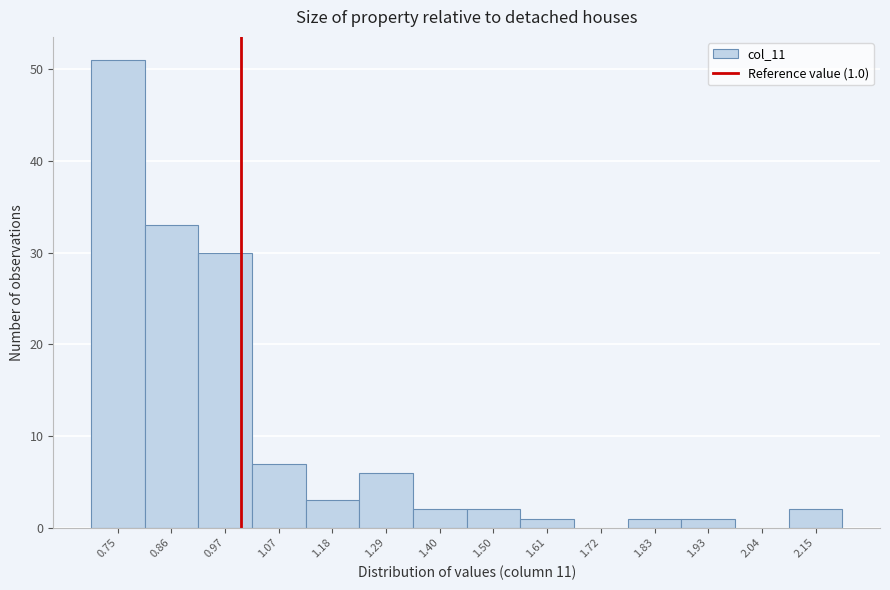

Over which range of the x-axis is the bar tallest?

0.70 to 0.80